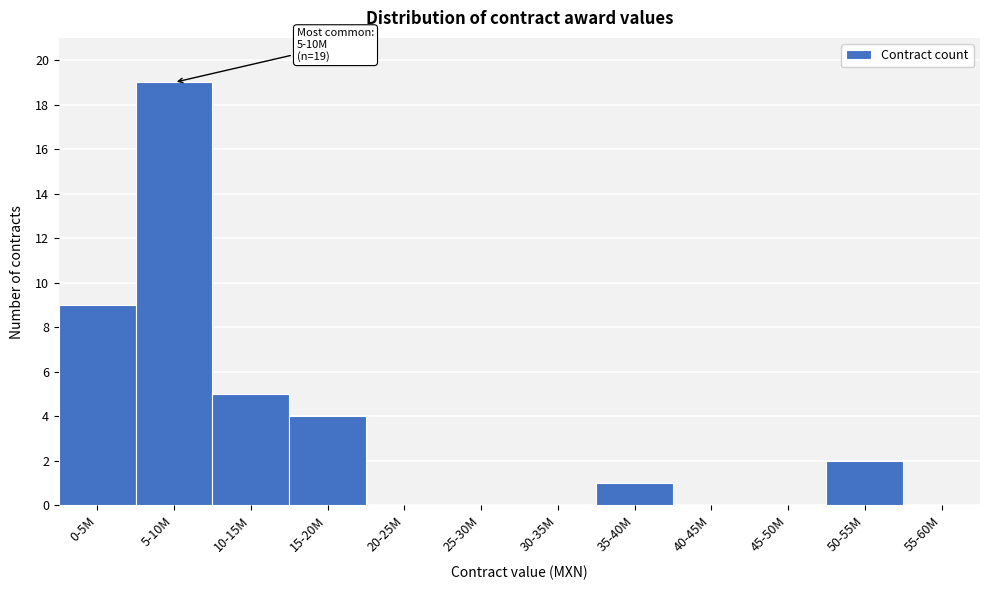

Reading right to left, list all the values displayed in this chart.

55-60M=0	50-55M=2	45-50M=0	40-45M=0	35-40M=1	30-35M=0	25-30M=0	20-25M=0	15-20M=4	10-15M=5	5-10M=19	0-5M=9